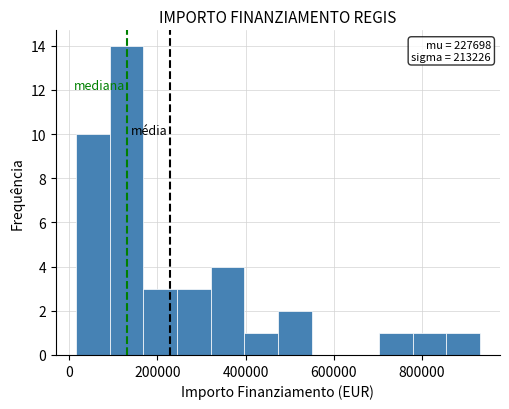

Read against the x-axis, roughly where is the centre of the tallest bar?

120000